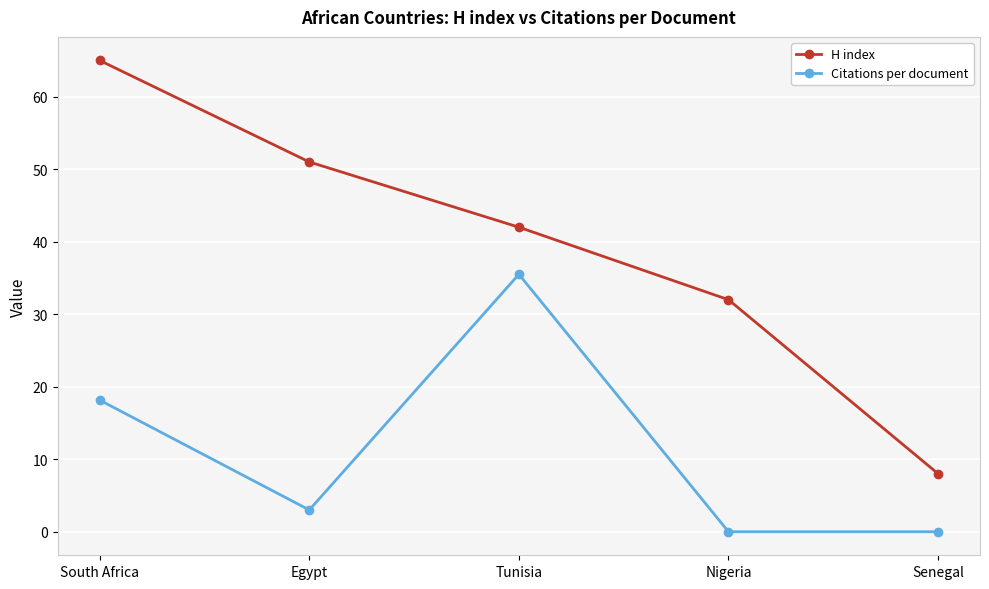

What is the total value across all series at Senegal?

8.0